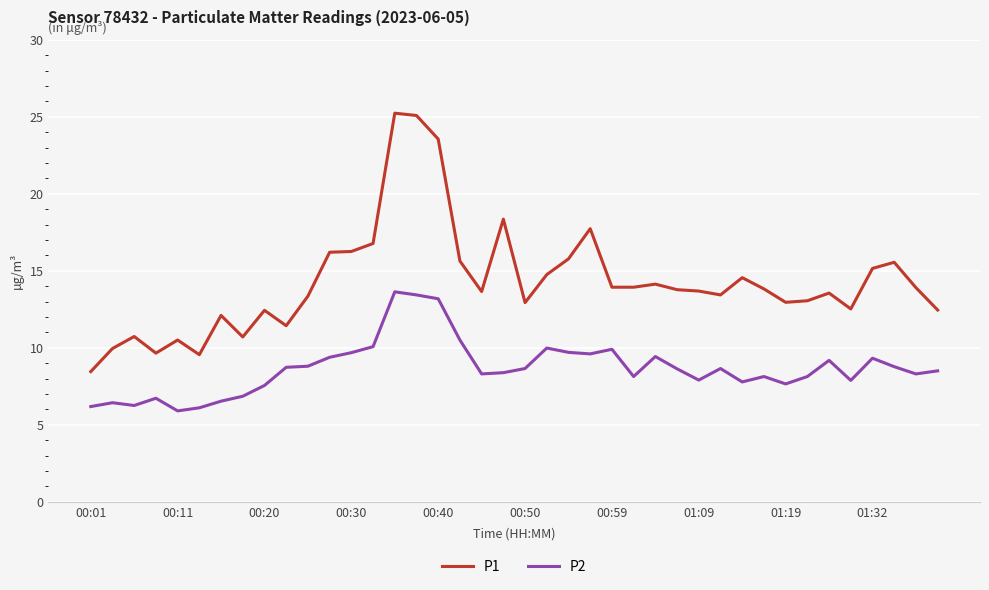

What is the difference between the maximum and minimum values in the P2 series?

7.7